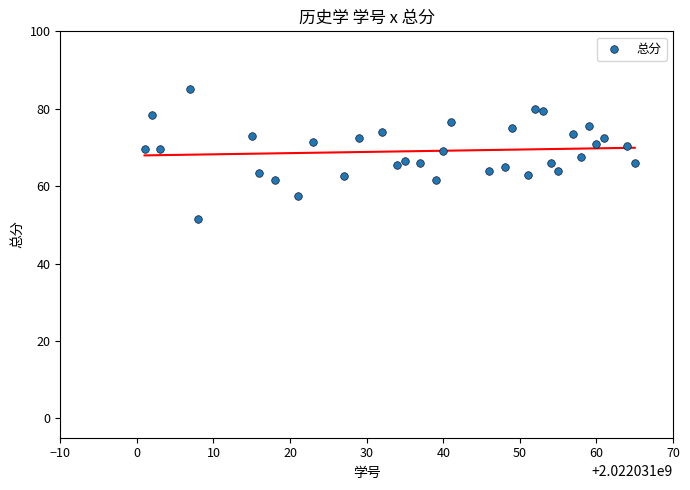

What is the range of Y values (max minus min)?

33.5